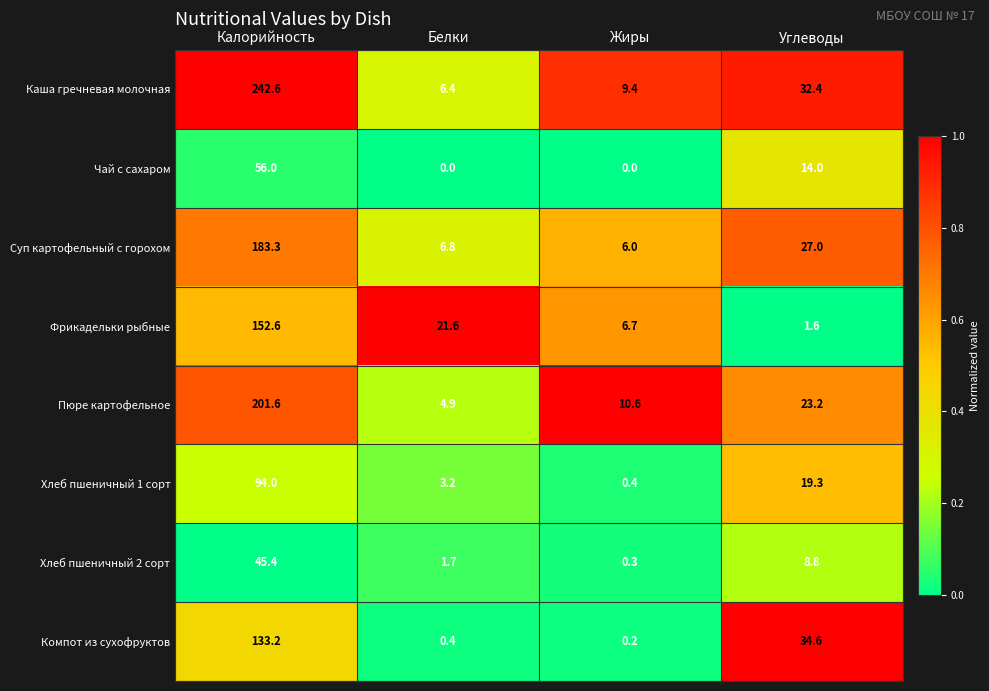

Where does the Хлеб пшеничный 1 сорт series first go above 19?

Калорийность